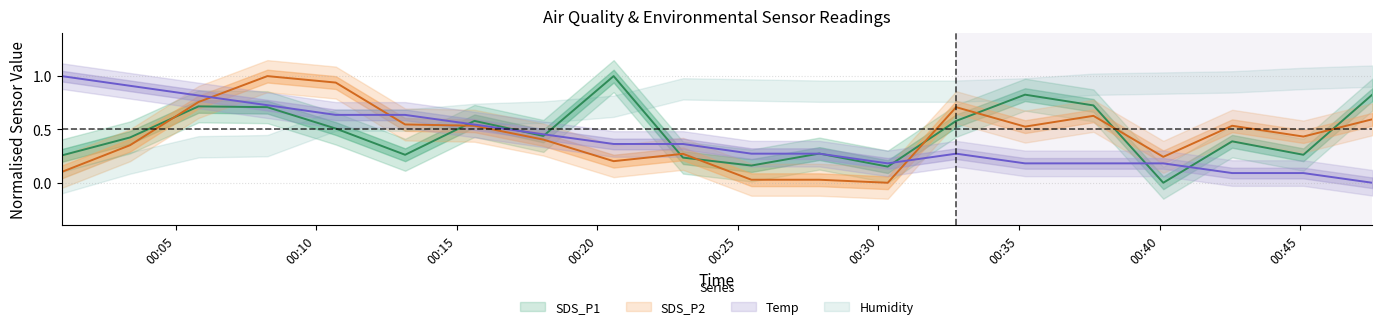

Which category has the lowest value in the Temp series?

2022/04/19 00:47:34